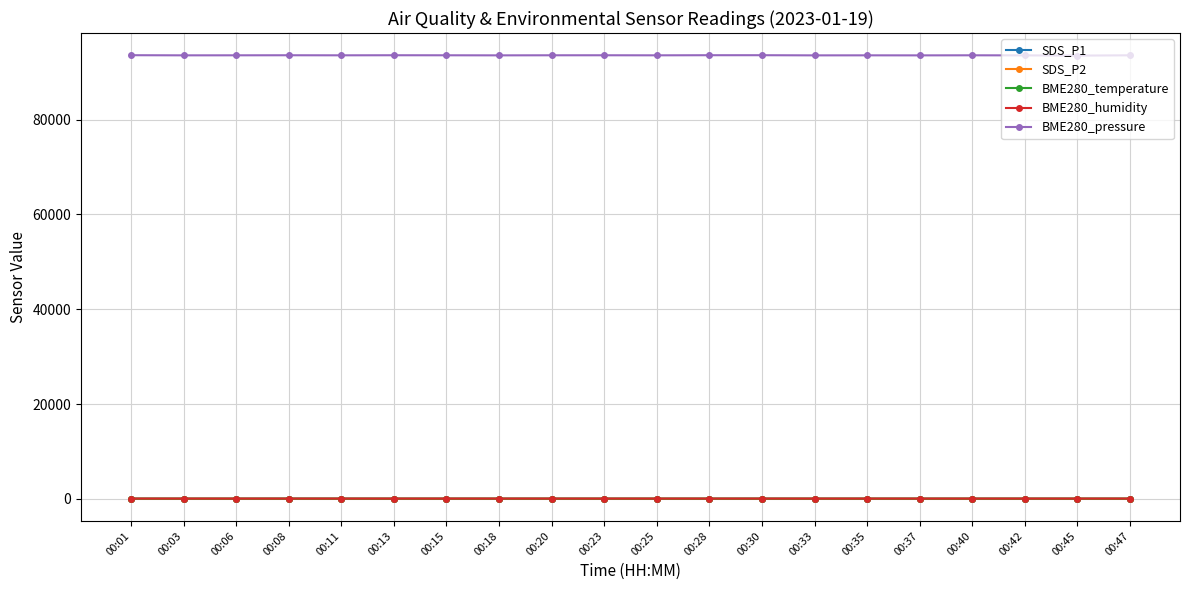

What is the lowest value of the SDS_P1 series?

16.0